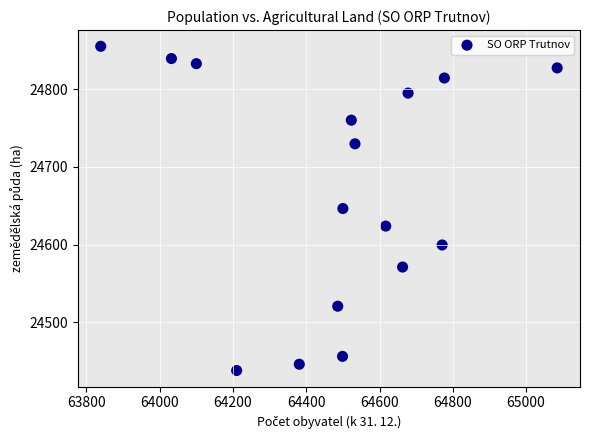

What is the range of X values (max minus min)?

1246.0